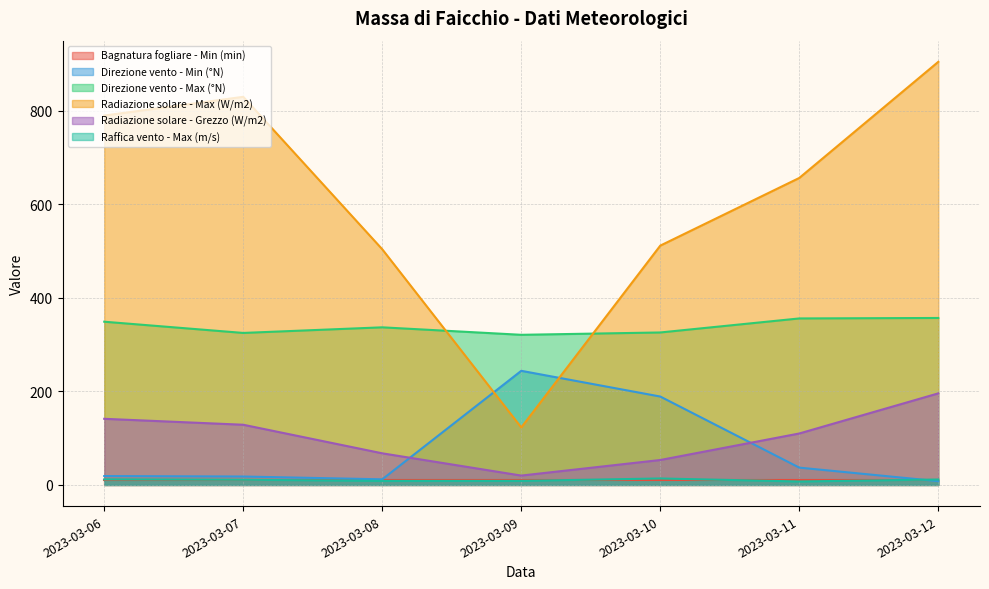

What is the sum of the Direzione vento - Min (°N) values at 2023-03-10 and 2023-03-11?

226.0